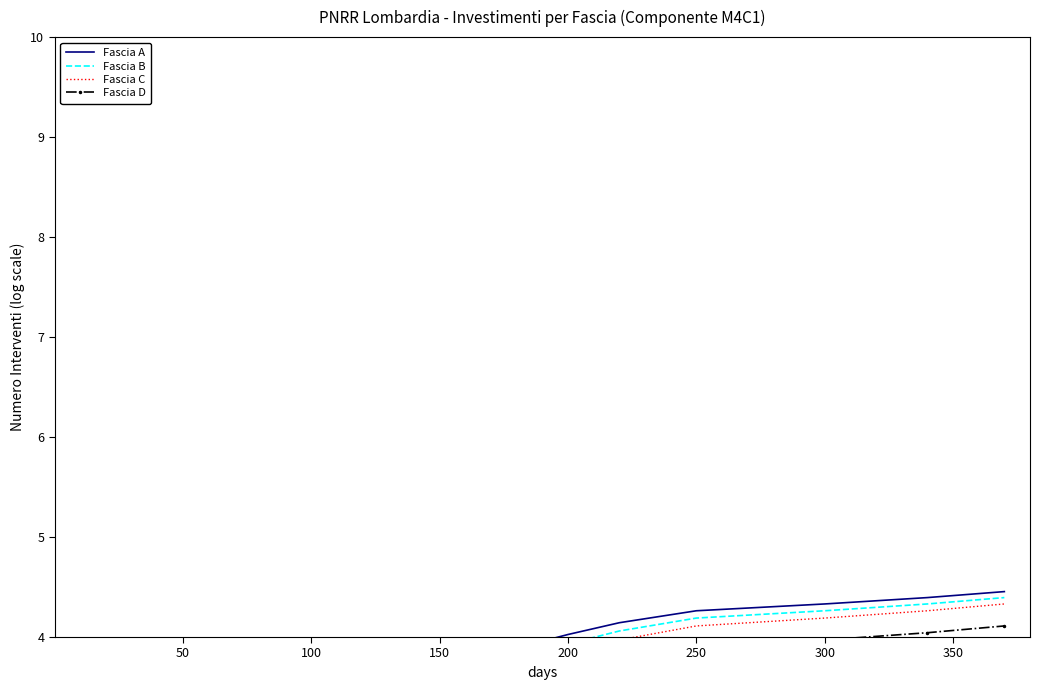

How many lines are shown in the chart?

4